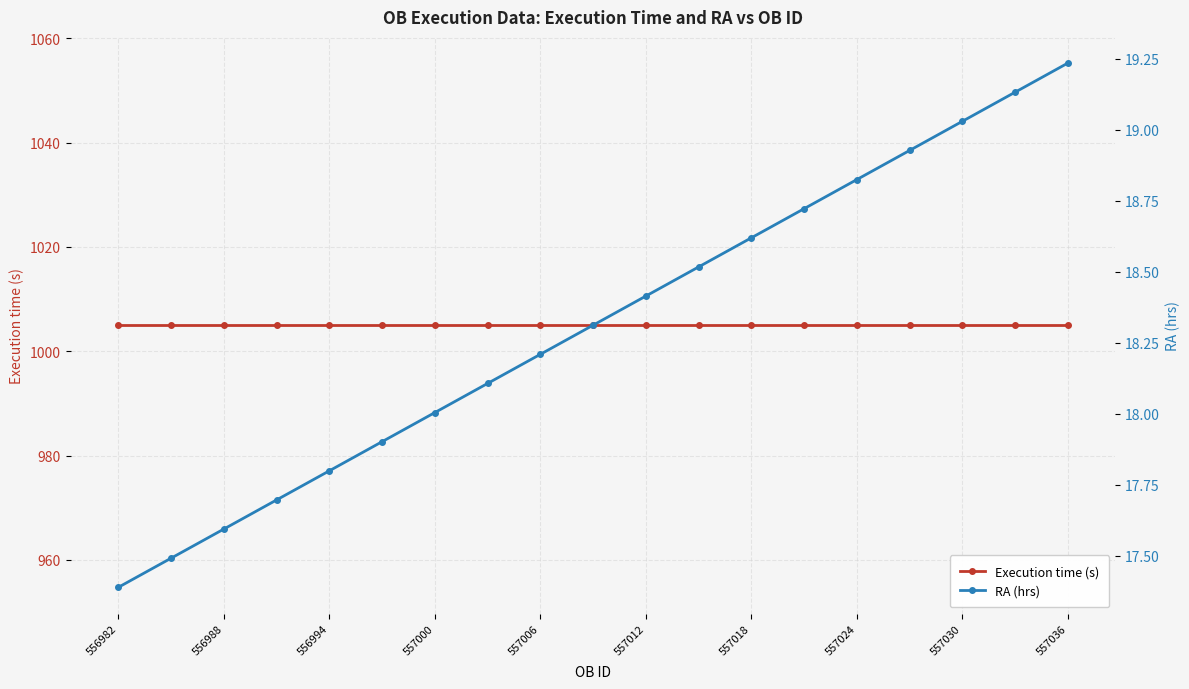

What is the total value across all series at 556988?

1022.6